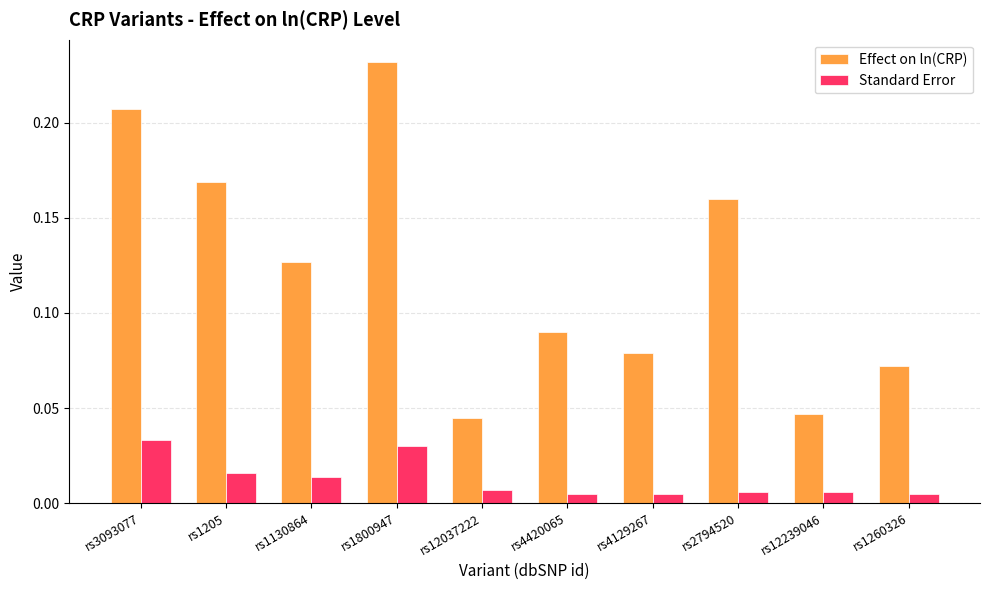

How many Standard Error values are between 0 and 1?

10